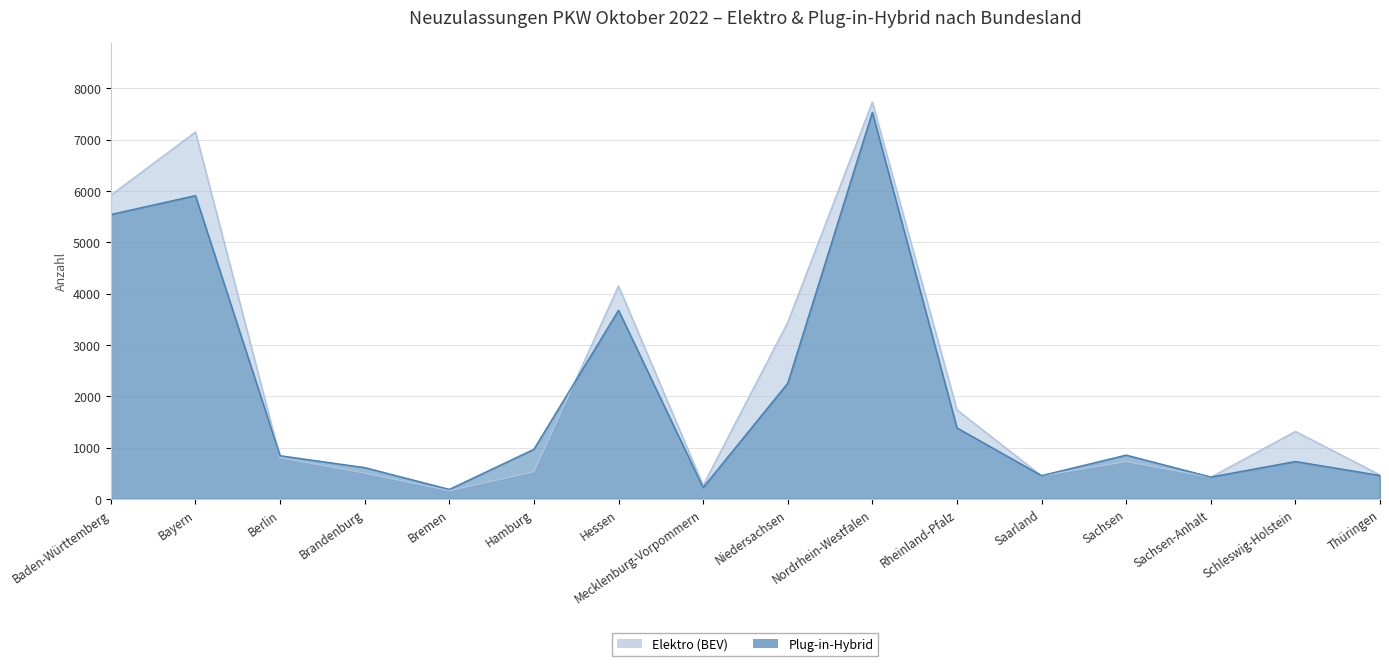

List the labels in order of Elektro (BEV) value, largest first.

Nordrhein-Westfalen, Bayern, Baden-Württemberg, Hessen, Niedersachsen, Rheinland-Pfalz, Schleswig-Holstein, Berlin, Sachsen, Hamburg, Brandenburg, Thüringen, Saarland, Sachsen-Anhalt, Mecklenburg-Vorpommern, Bremen